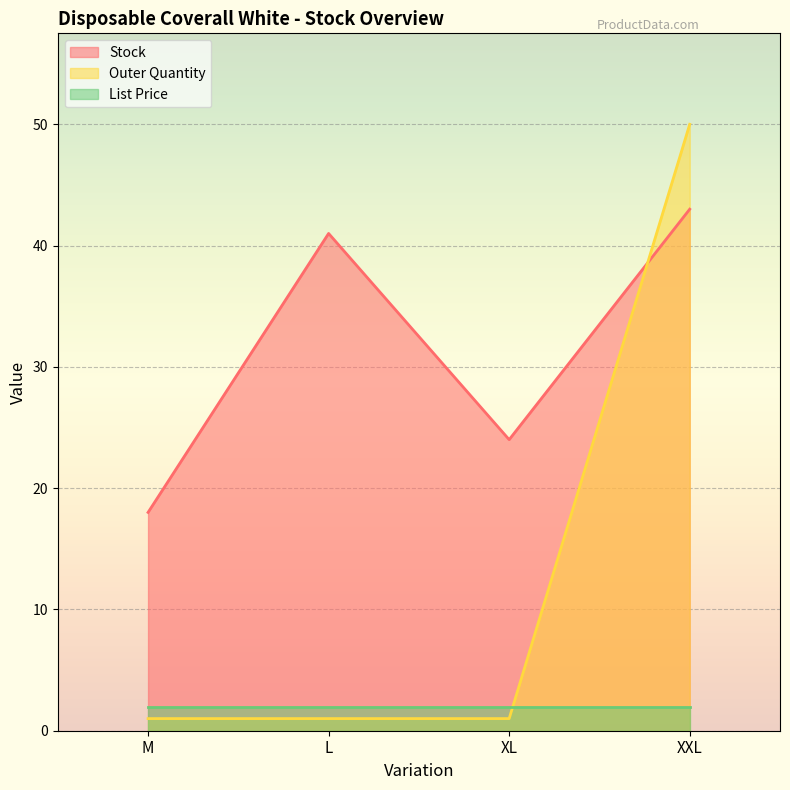

Count the number of categories in the chart.

4